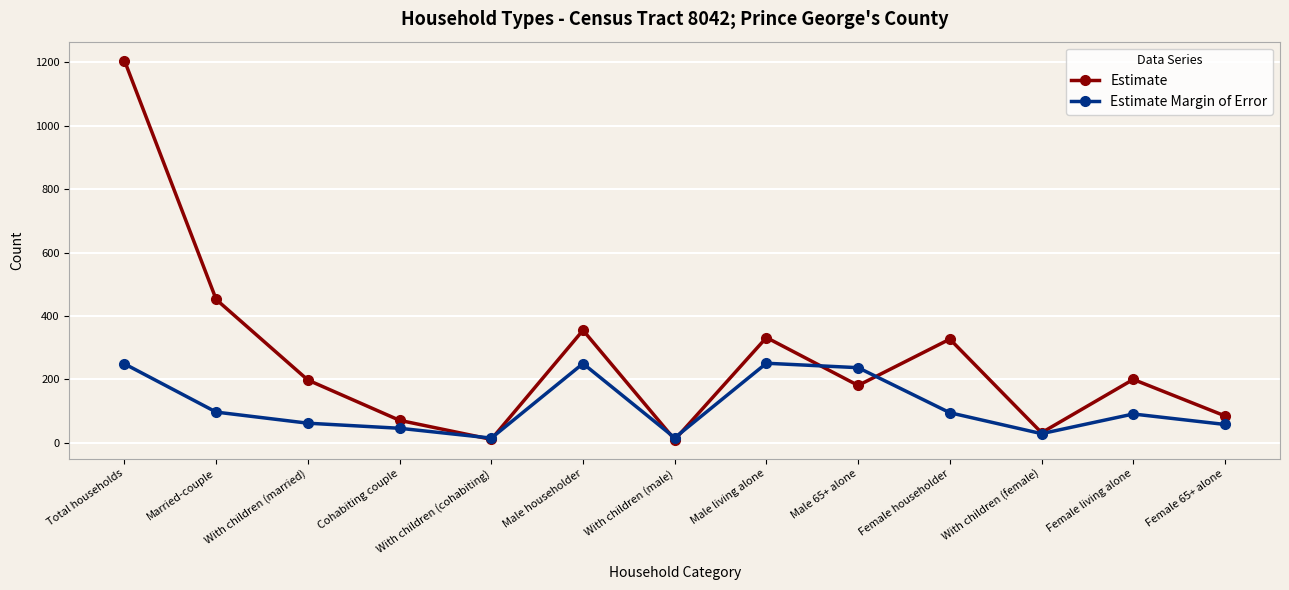

Which series changed the most between Cohabiting couple and Male 65+ alone?

Estimate Margin of Error